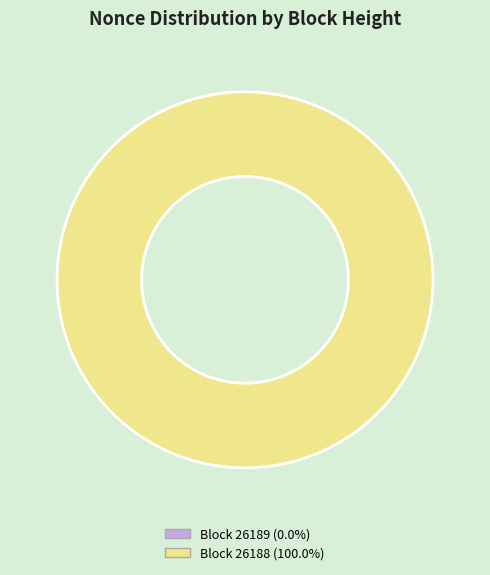

What is the smallest slice in the pie chart?

26189